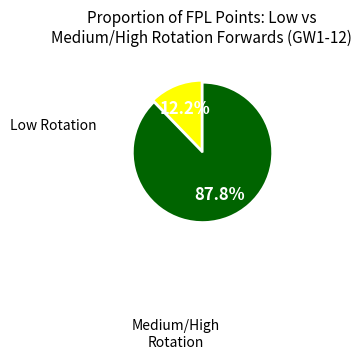

Is there a majority slice in this chart?

Yes